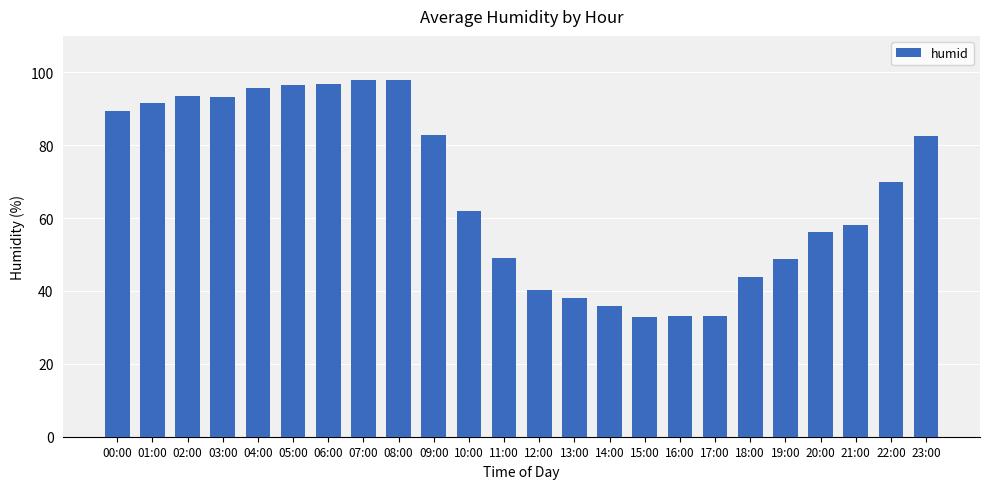

What is the minimum value shown in the chart?

32.9